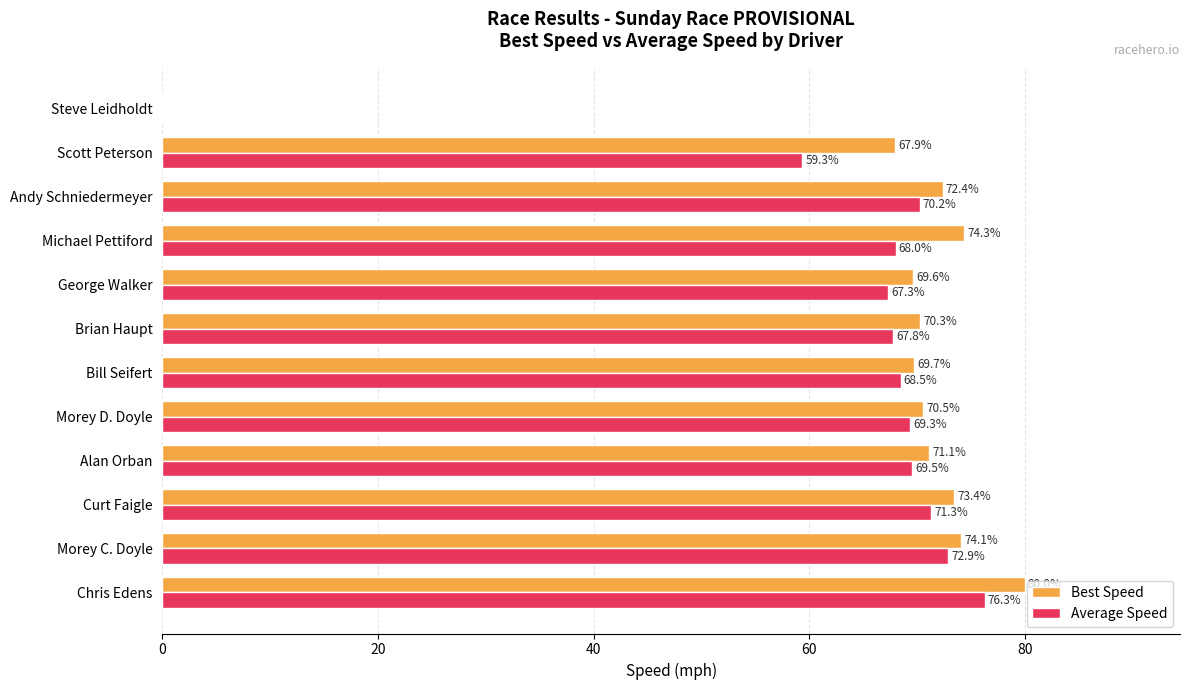

True or false: Best Speed has a value of 71.1 at Alan Orban.

True